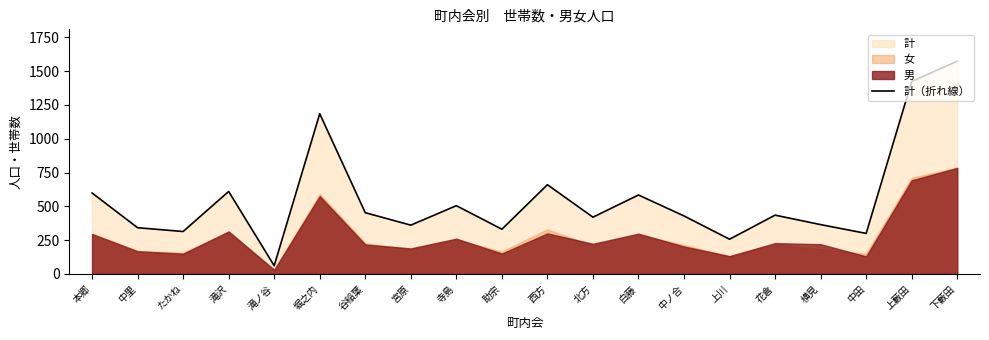

Is it true that the value at 滝ノ谷 is 81?

False